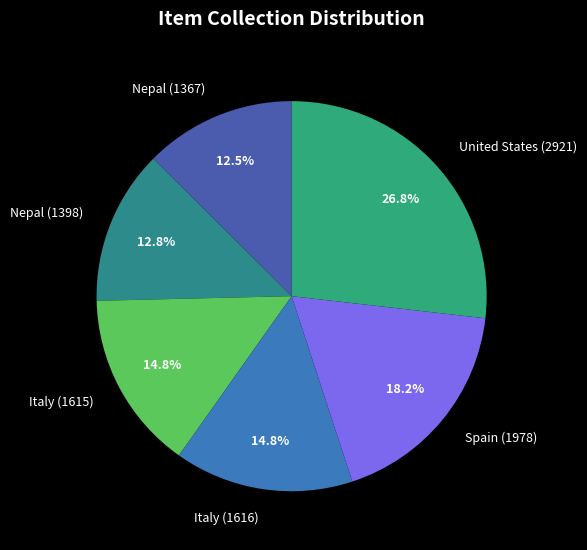

What portion of the pie excludes Spain (1978)?

81.8%